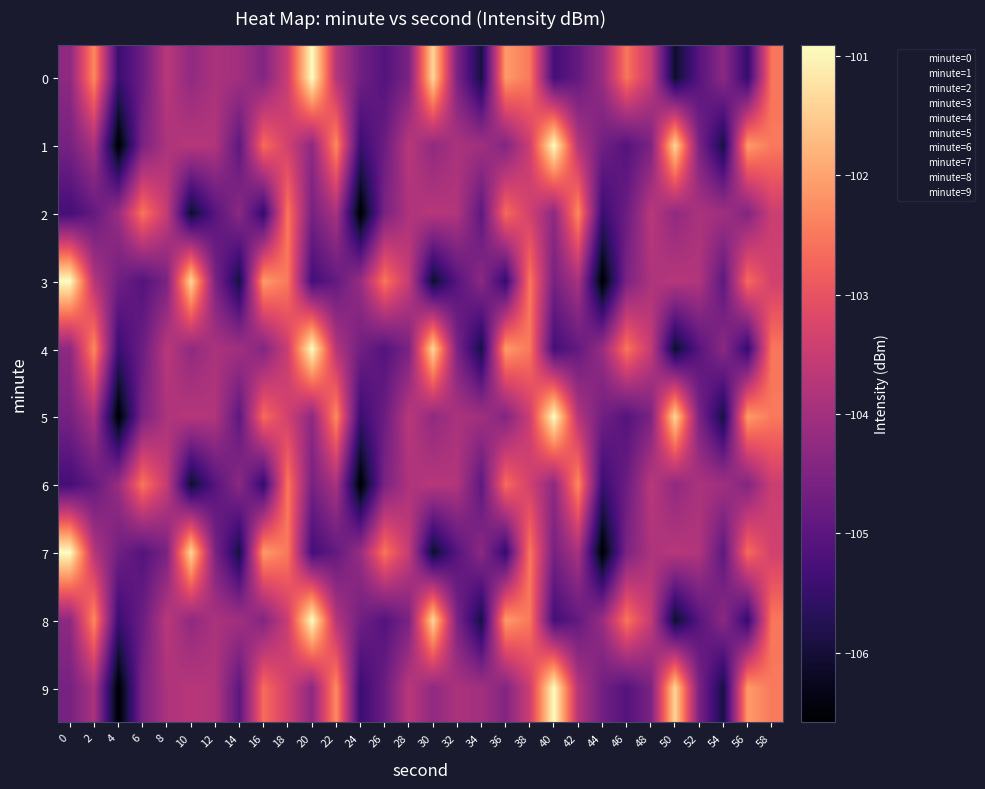

Which has a higher value, 52 or 44?

44